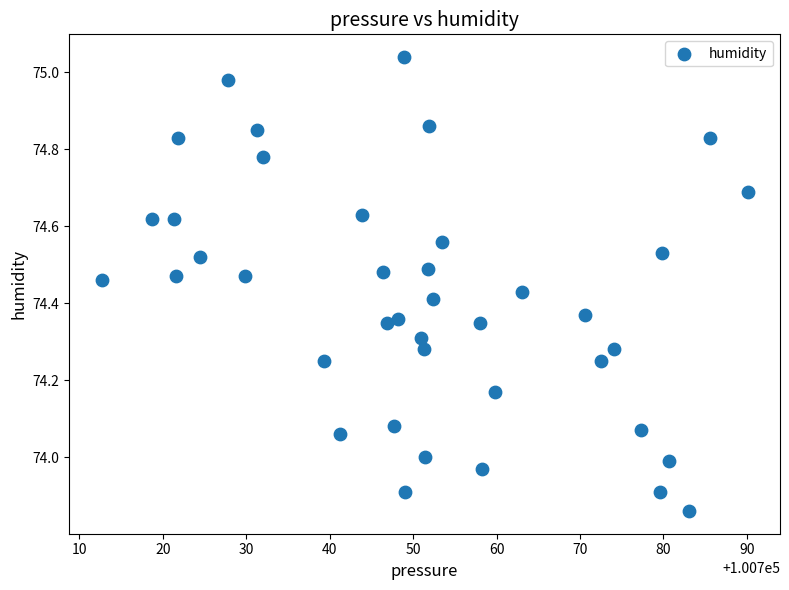

What is the range of X values (max minus min)?

77.4